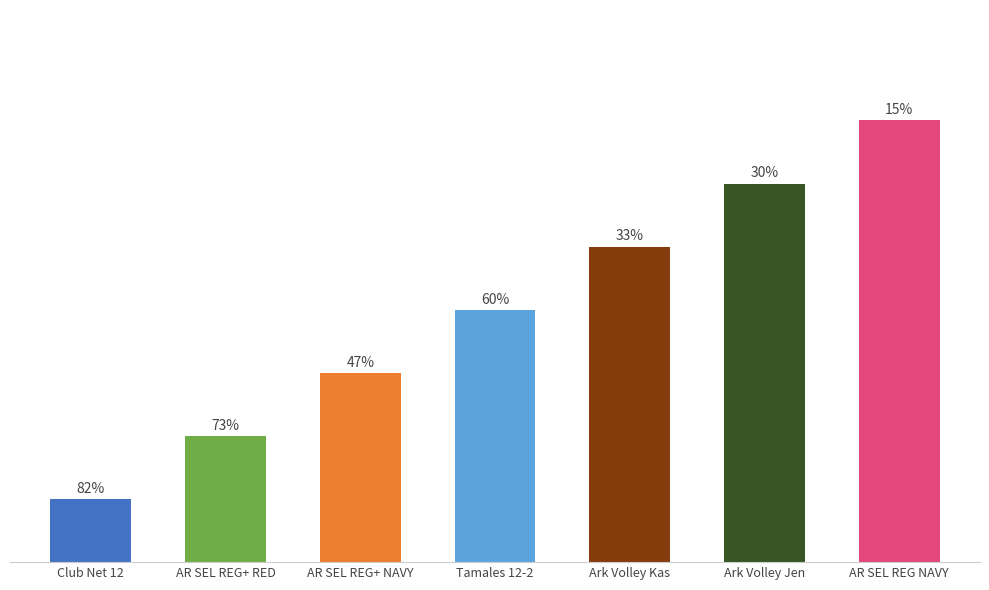

Does the chart contain any negative values?

No